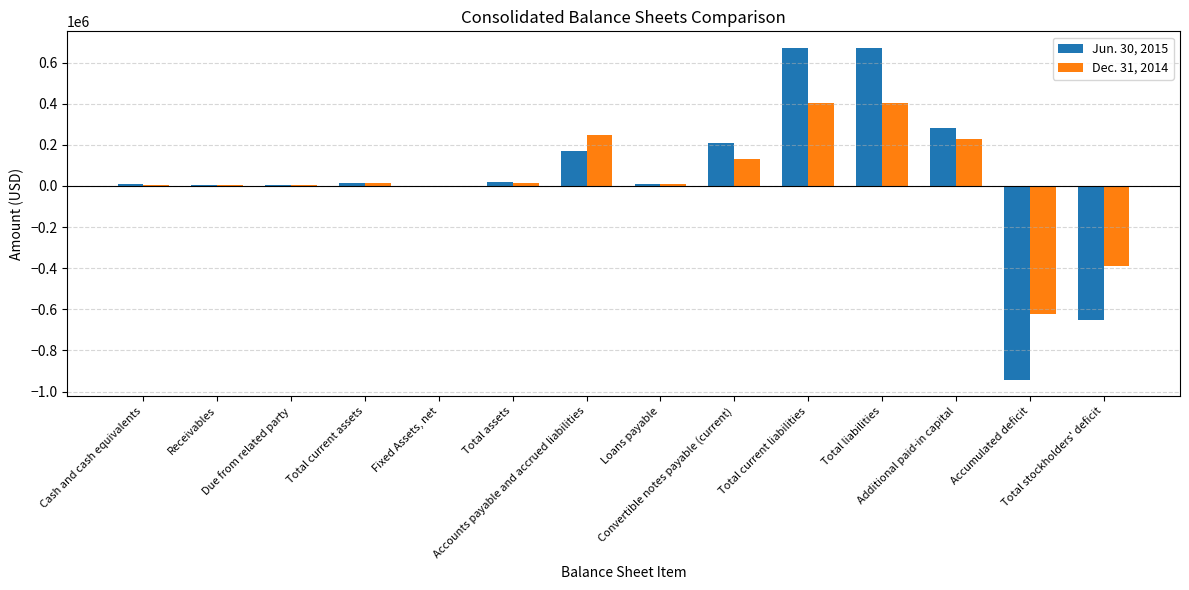

What is the greatest value displayed?

671146